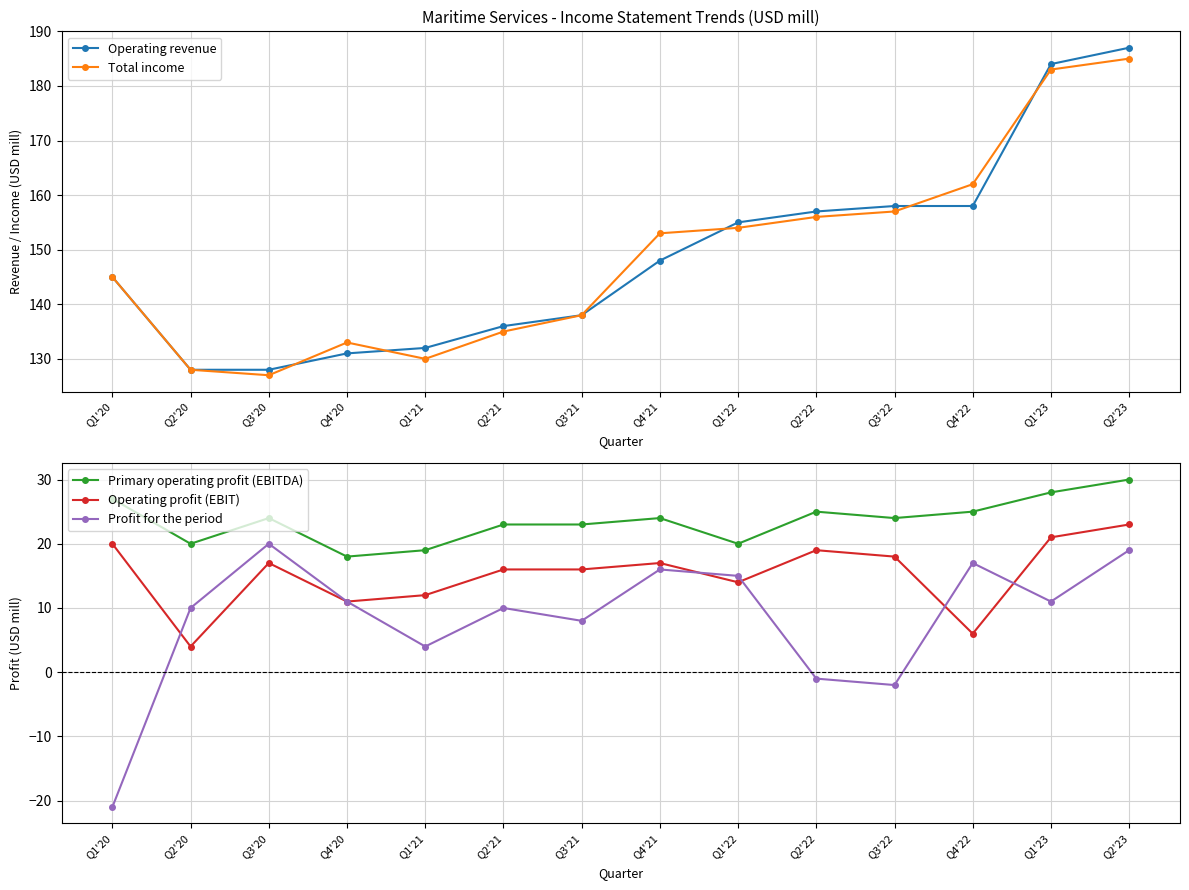

Is it true that Operating profit (EBIT) equals 4 at Q2'20?

True